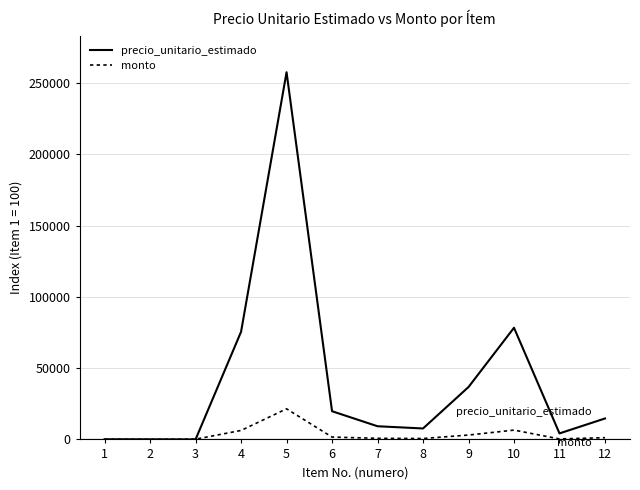

What is the average value of the monto series?

3522.5